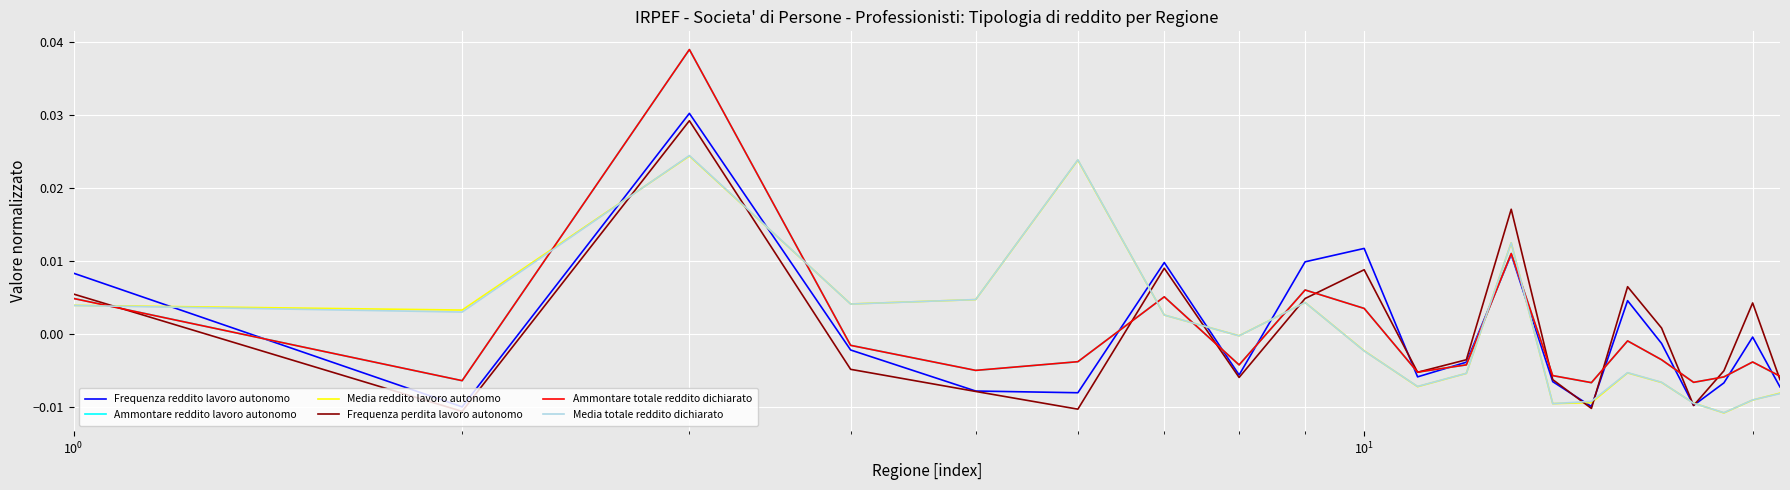

Which series has the widest spread of values?

Ammontare totale reddito dichiarato